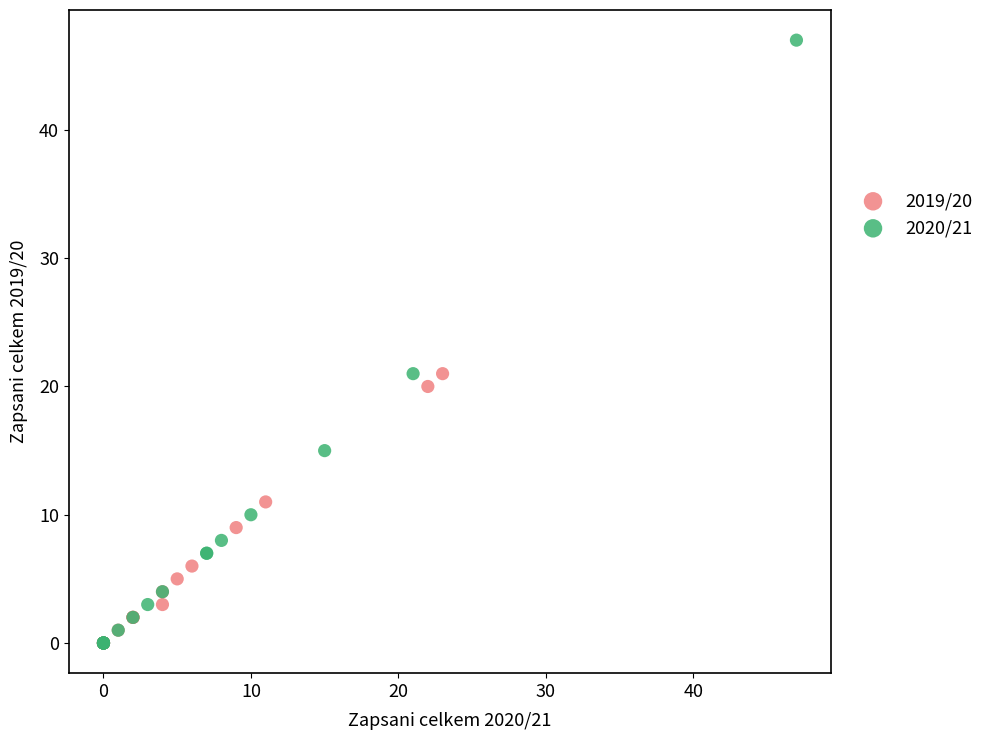

What are all the series names shown in the legend?

2019/20, 2020/21